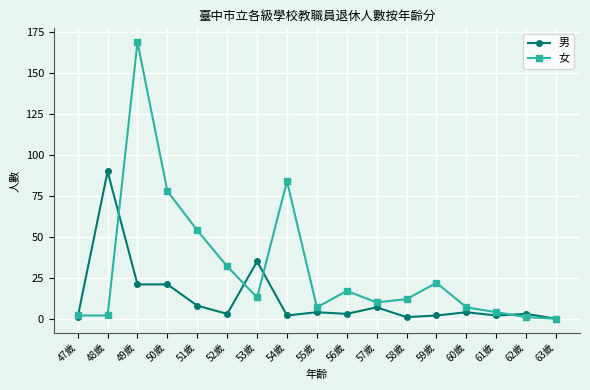

List the series in order of their peak value, highest first.

女, 男